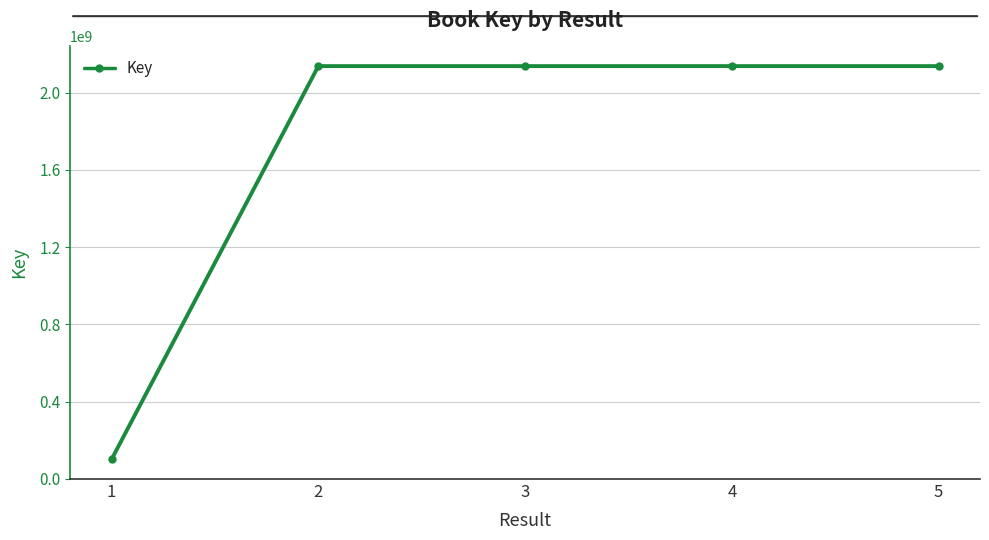

The value at 2 is 2137678435. True or false?

True